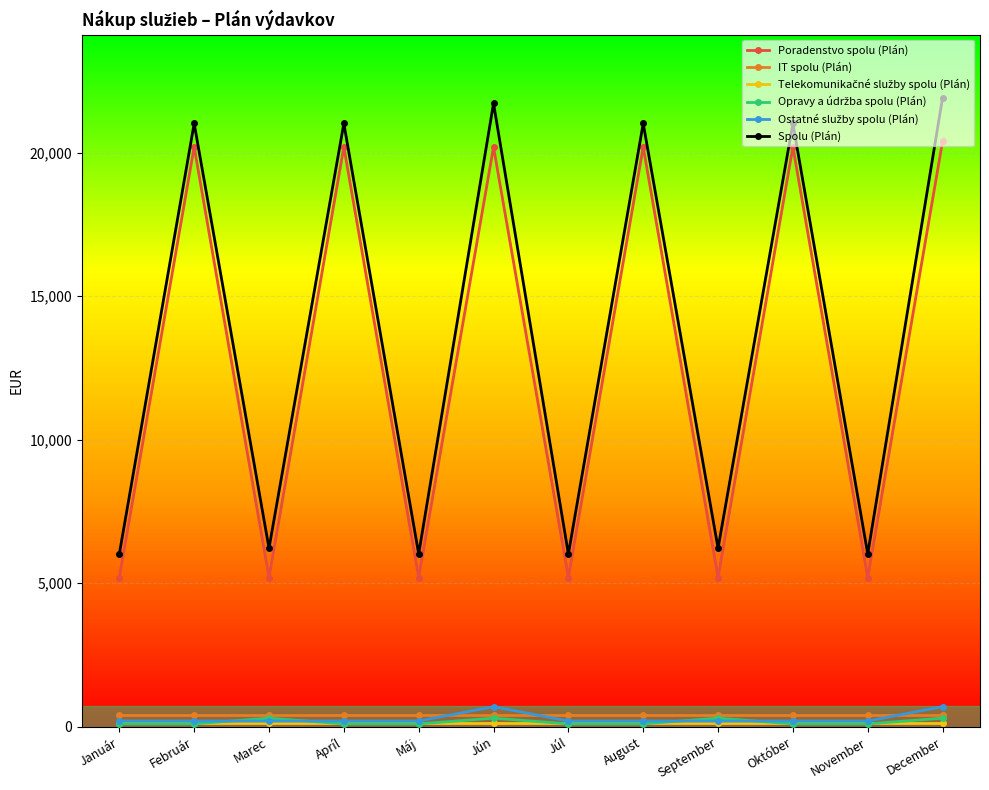

What is the greatest value displayed?

21920